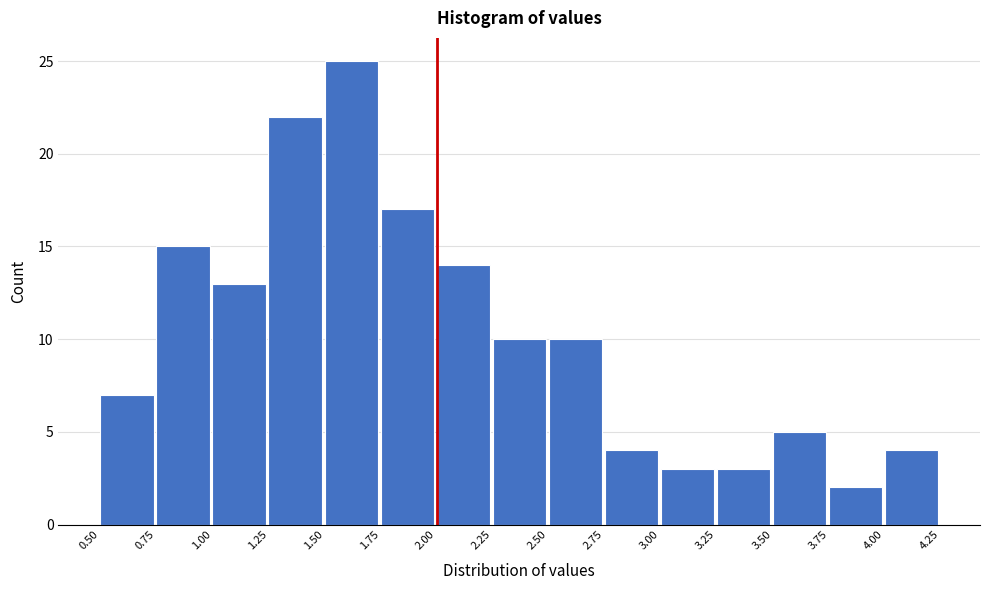

Reading left to right, list every bar in this chart as the range it spans on the x-axis followed by its height. The values are not printed on the chart, so give them approximately, as read against the axis.

0.50 to 0.75: 7
0.75 to 1.00: 15
1.00 to 1.25: 13
1.25 to 1.50: 22
1.50 to 1.75: 25
1.75 to 2.00: 17
2.00 to 2.25: 14
2.25 to 2.50: 10
2.50 to 2.75: 10
2.75 to 3.00: 4
3.00 to 3.25: 3
3.25 to 3.50: 3
3.50 to 3.75: 5
3.75 to 4.00: 2
4.00 to 4.25: 4